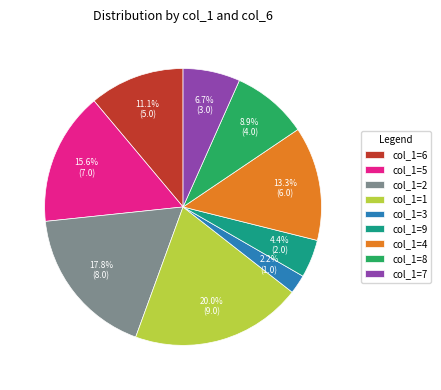

Combined, do col_1=7 and col_1=6 account for over 50%?

No